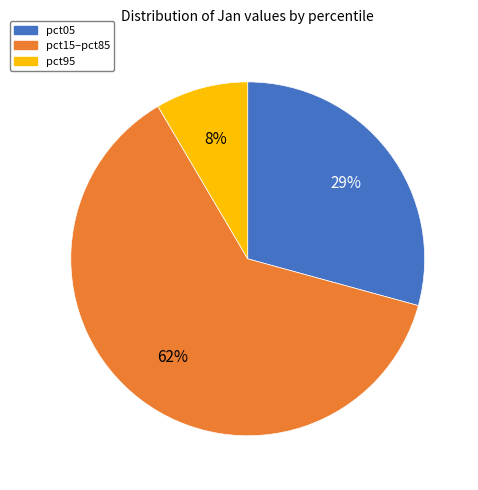

Does any single category account for the majority?

Yes